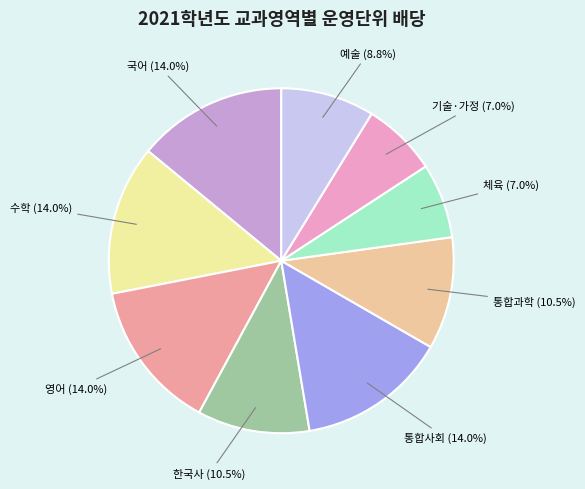

Does 한국사 account for over 50% of the chart?

No